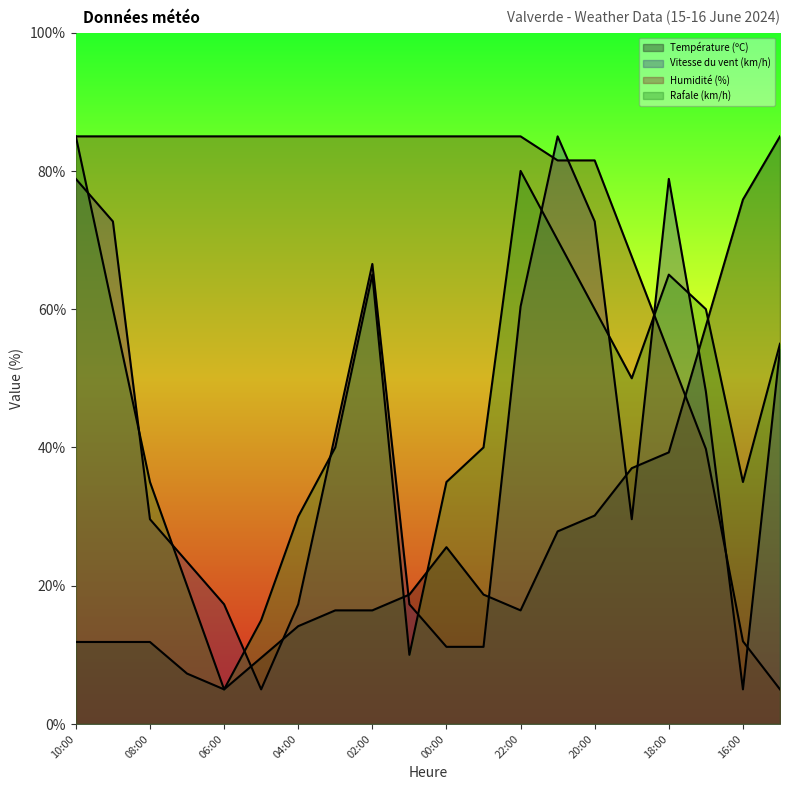

True or false: Rafale (km/h) has a value of 15.0 at 05:00.

True